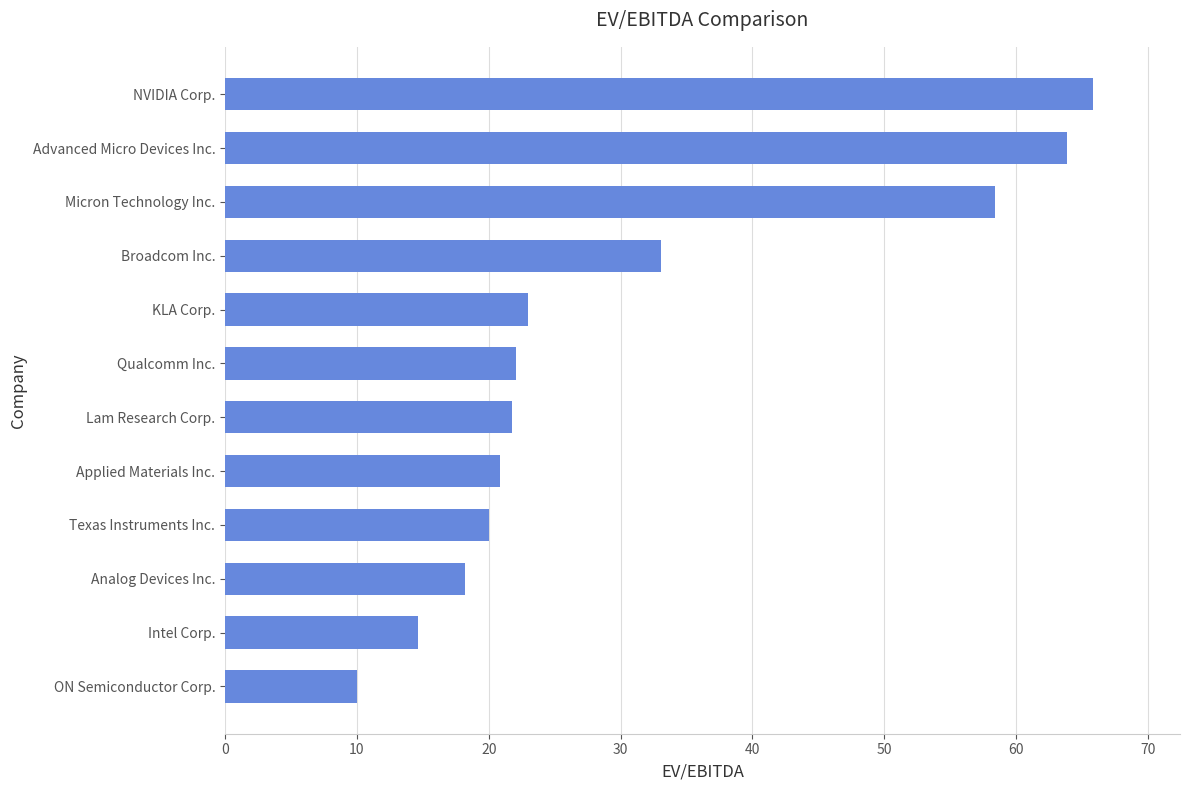

Does the chart contain any negative values?

No